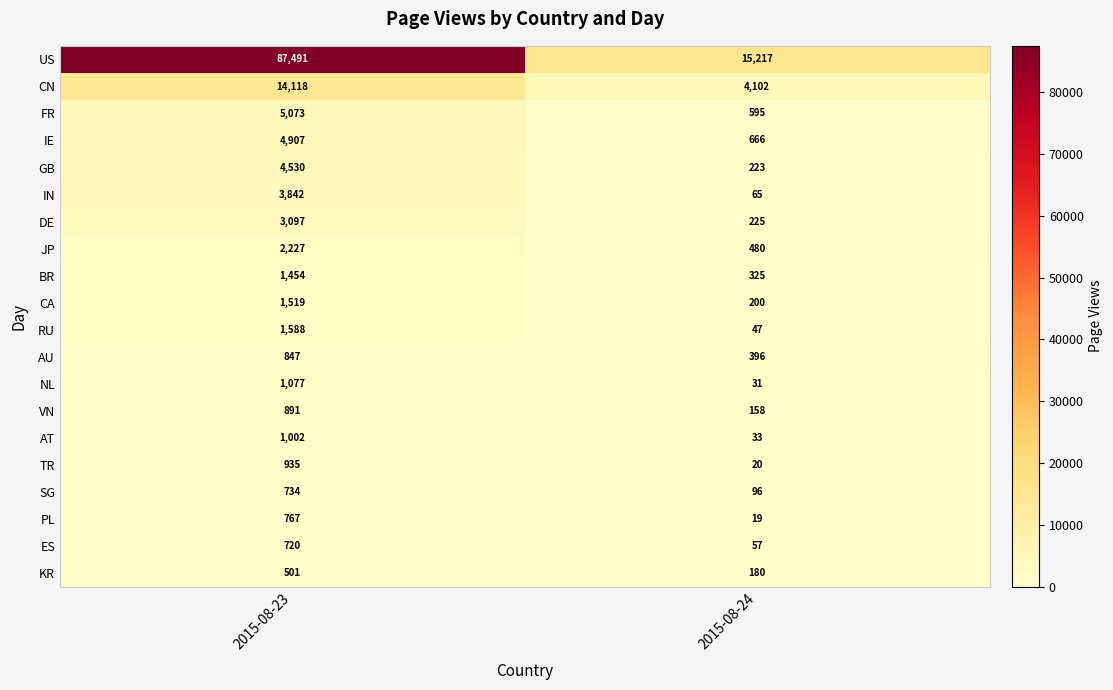

Which category has the highest value across all series?

2015-08-23